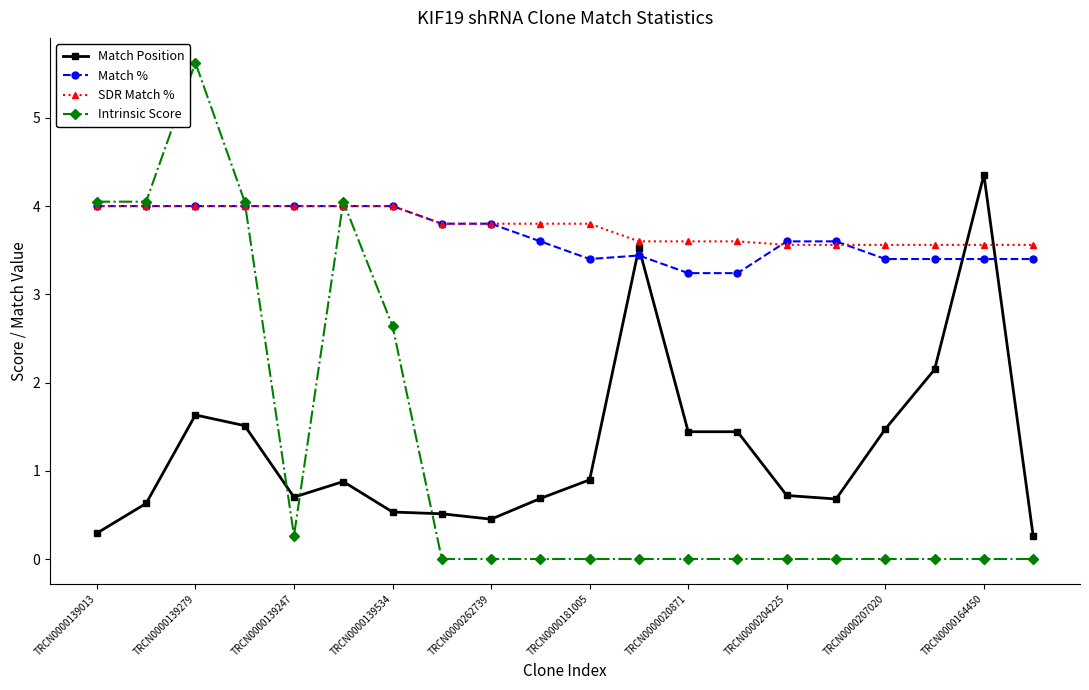

How many times do Intrinsic Score and Match Position cross each other?

3